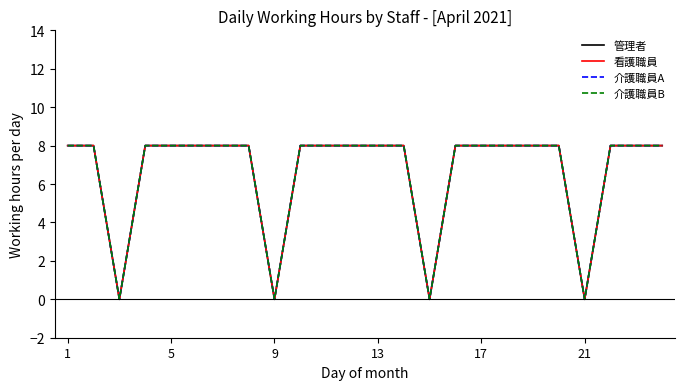

Does the chart have visible grid lines?

No